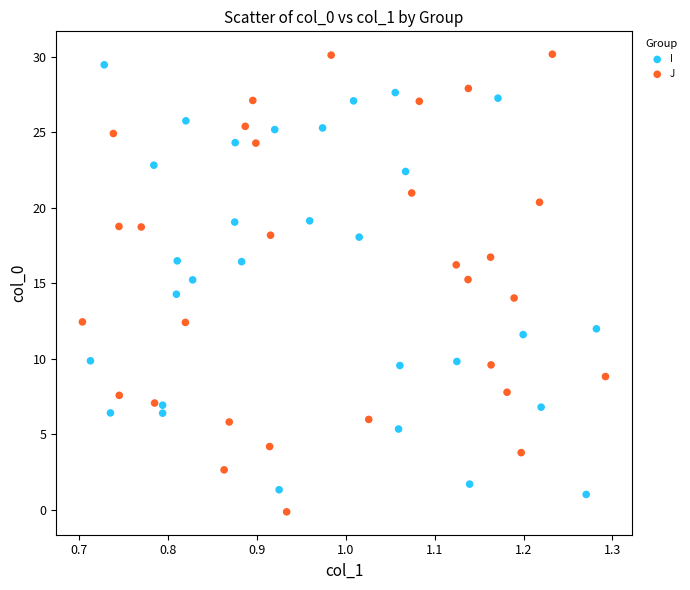

Which series has the widest spread of Y values?

J